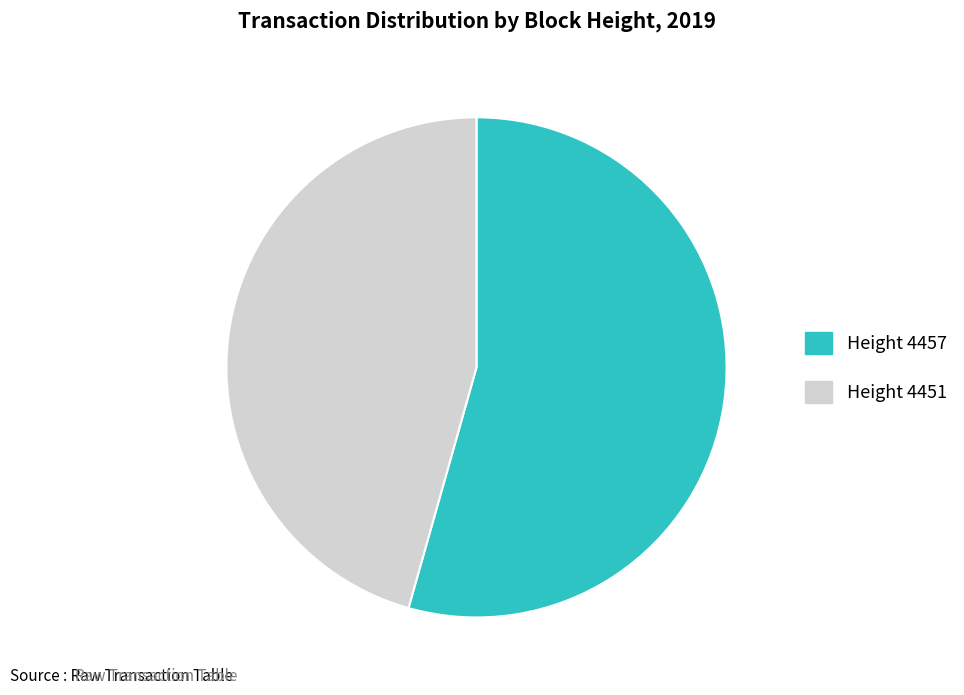

Is there a majority slice in this chart?

Yes